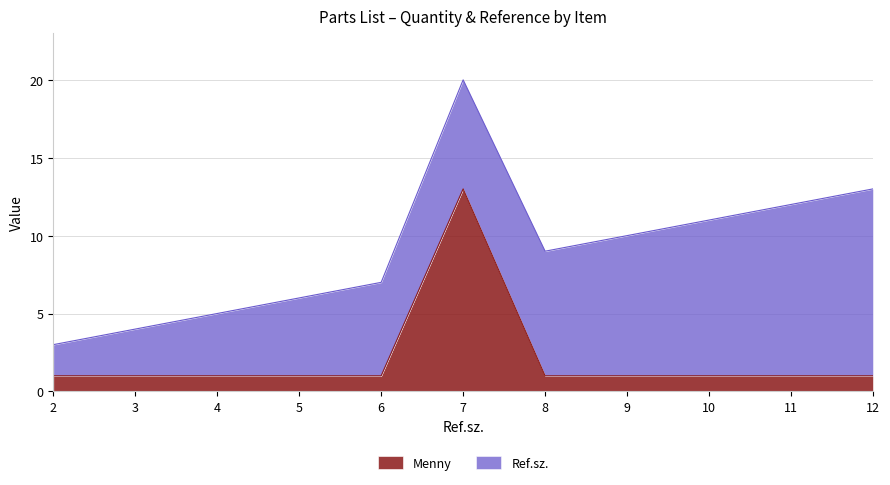

Which has a higher value, 2 or 6?

2